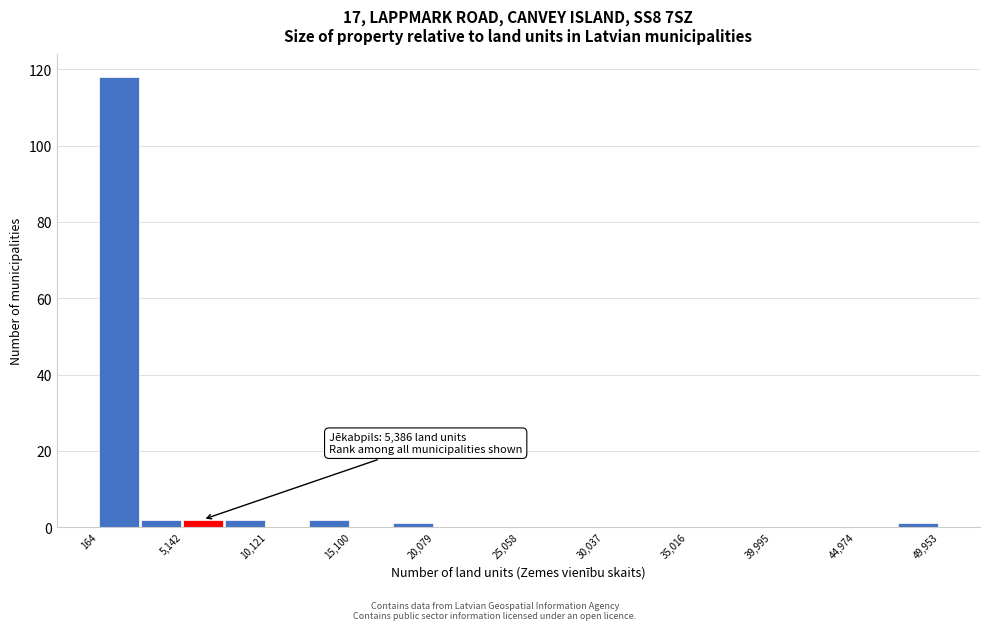

Over which range of the x-axis is the bar tallest?

0 to 2500